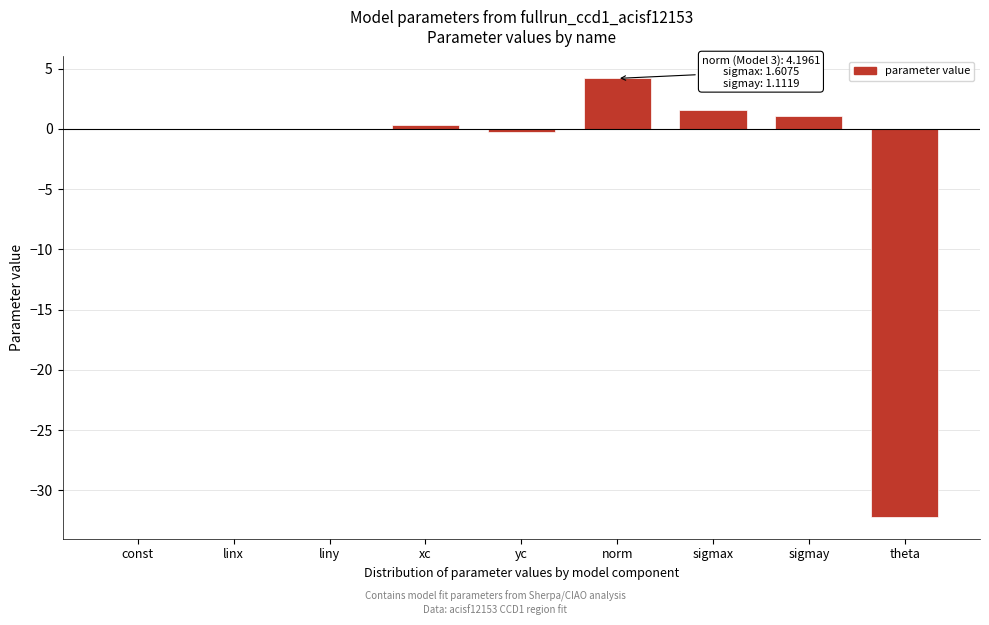

Which label corresponds to the largest value in the chart?

norm